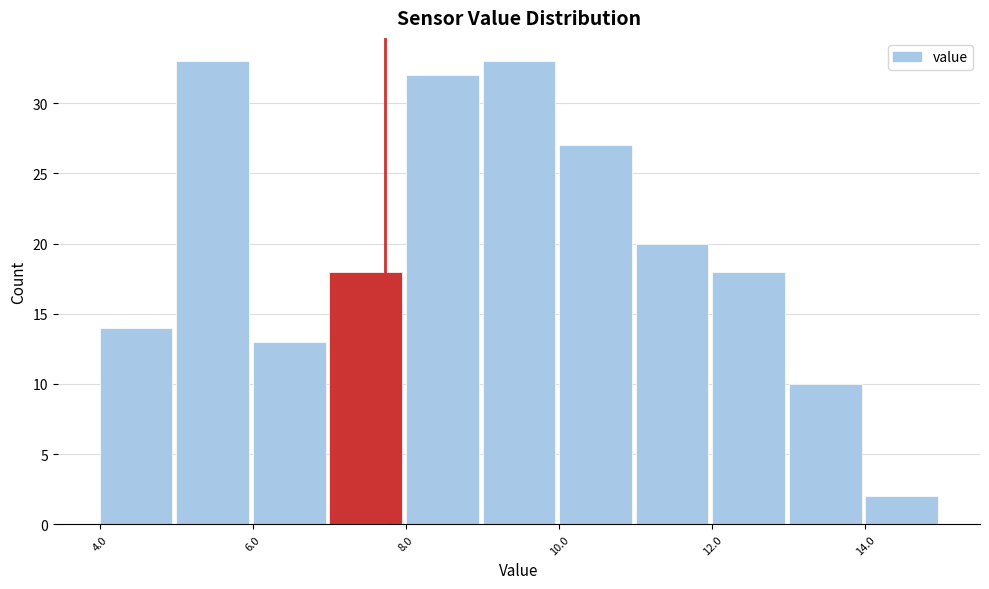

Reading left to right, transcribe this chart: for each bar, give the range it covers on the x-axis and its height. The values are not printed on the chart, so give them approximately, as read against the axis.

4 to 5: 14
5 to 6: 33
6 to 7: 13
7 to 8: 18
8 to 9: 32
9 to 10: 33
10 to 11: 27
11 to 12: 20
12 to 13: 18
13 to 14: 10
14 to 15: 2